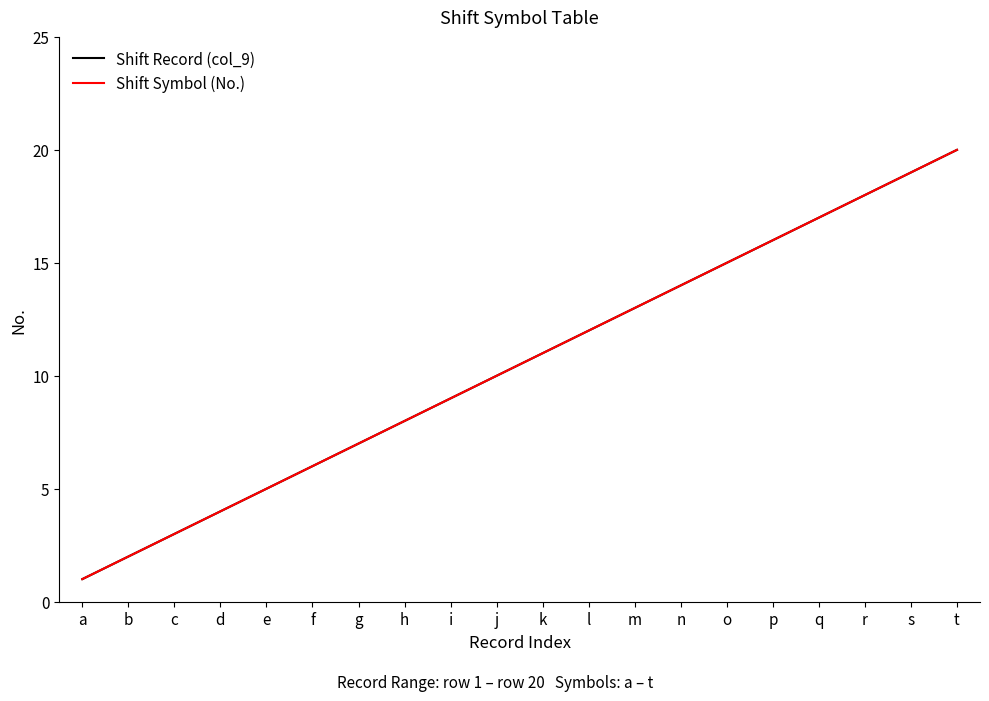

Does the chart have visible grid lines?

No